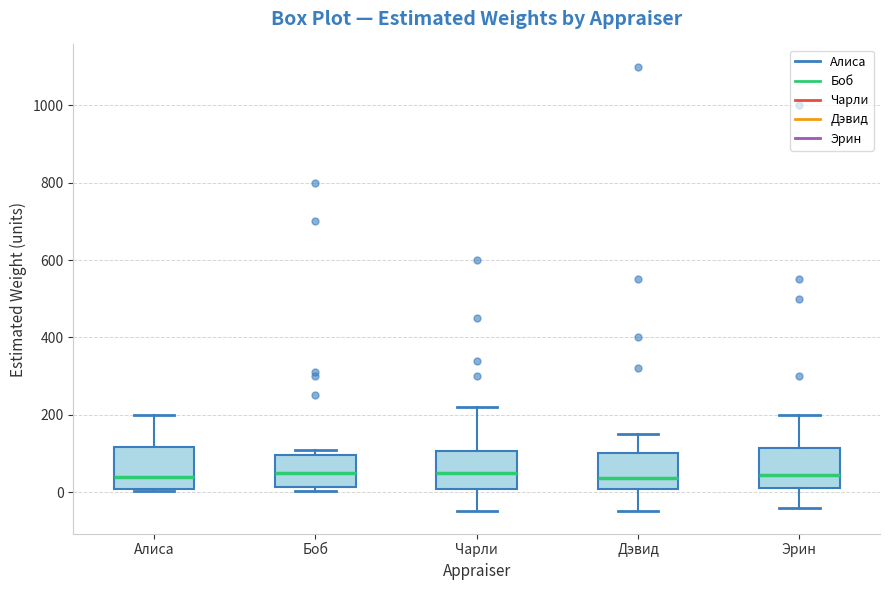

Where does the upper whisker of the box for Алиса end on the y-axis? The values are not printed on the chart, so give them approximately, as read against the axis.

200